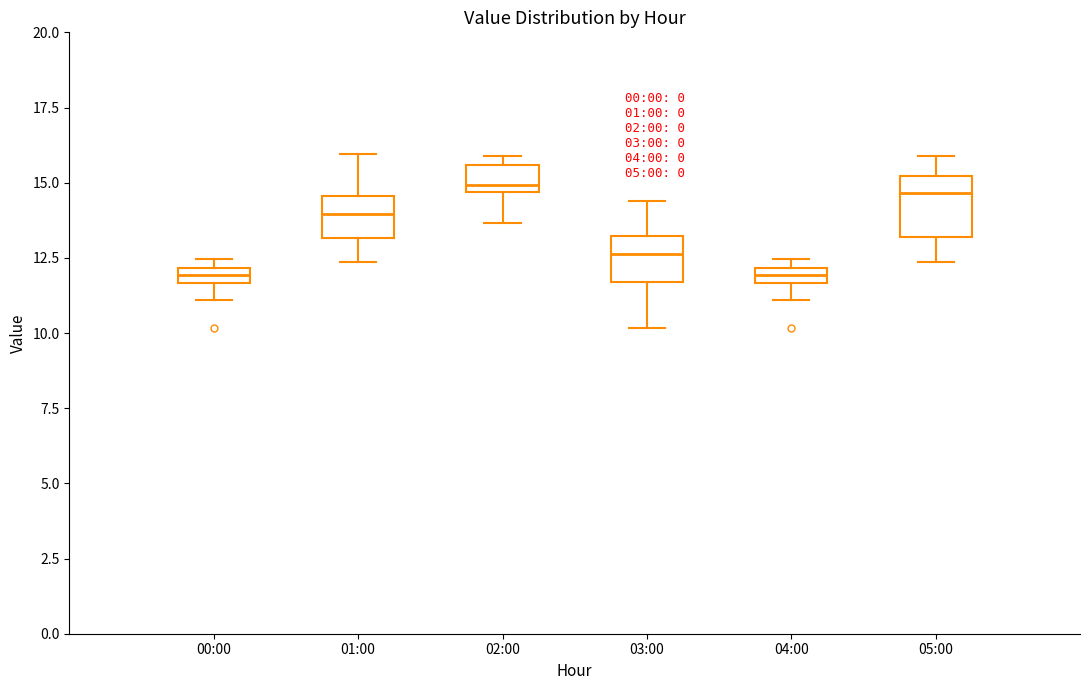

Where does the median line of the box for 05:00 sit on the y-axis? The values are not printed on the chart, so give them approximately, as read against the axis.

14.5